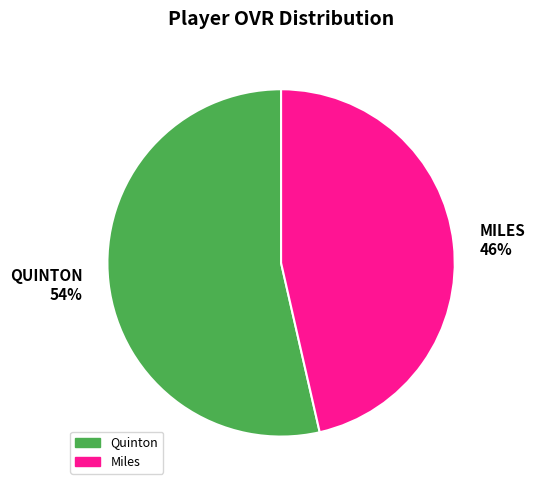

Is the sum of Miles and Quinton greater than half?

Yes